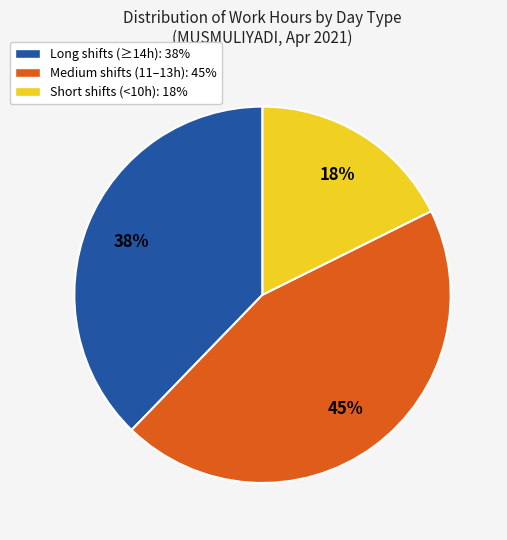

True or false: Medium shifts (11–13h): 45% accounts for 59% of the total.

False